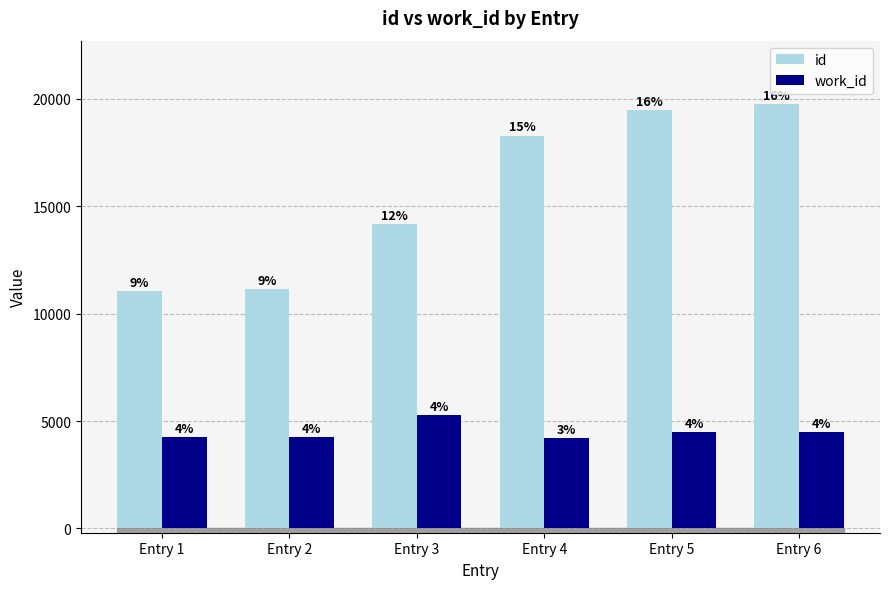

What are all the series names shown in the legend?

id, work_id